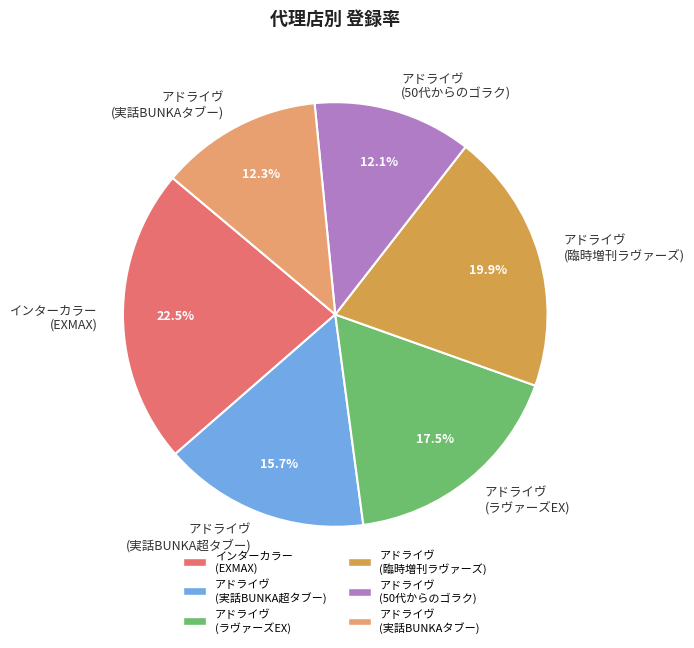

How many segments does this pie chart have?

6